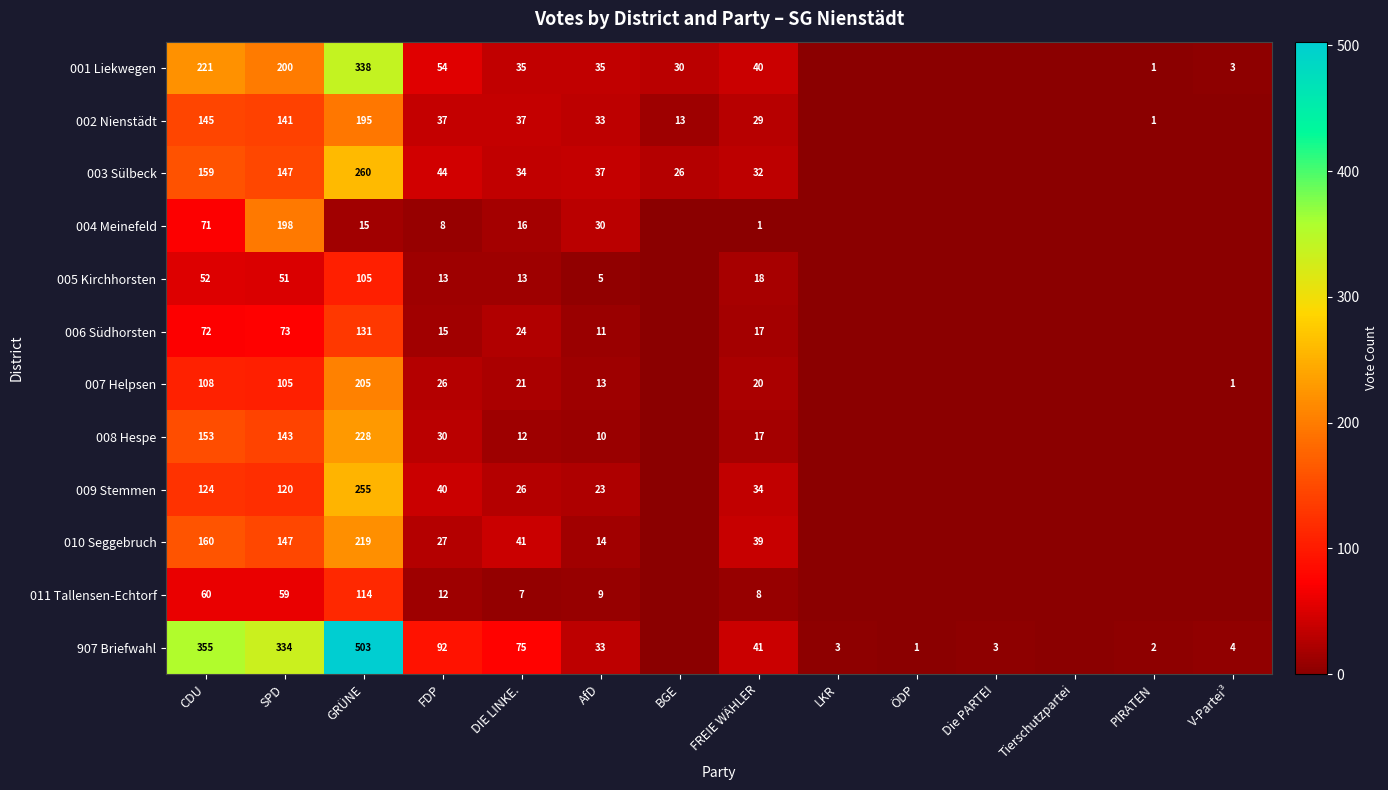

Between SPD and AfD, which series saw the biggest shift?

907 Briefwahl